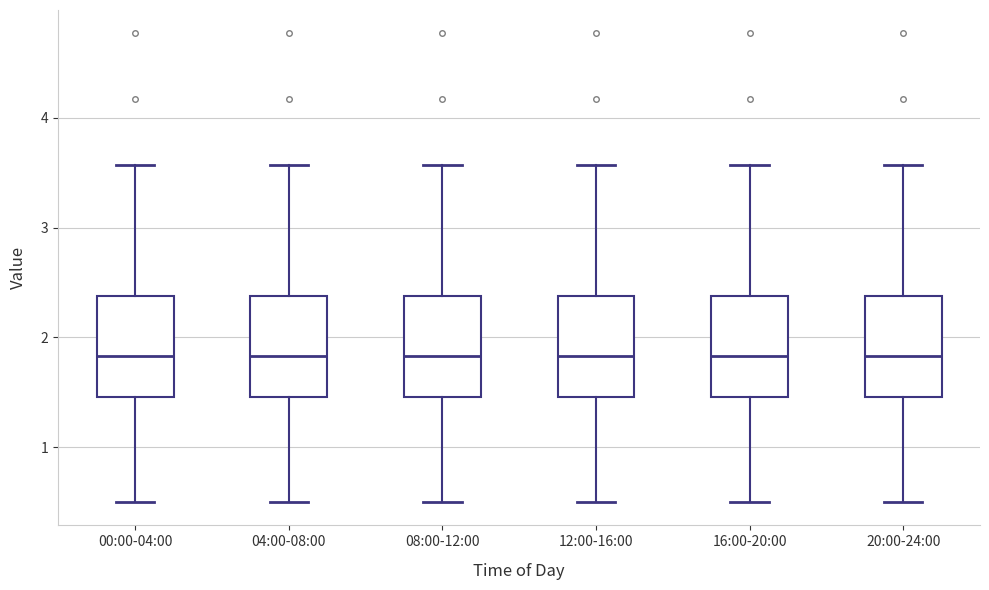

Reading left to right, read every box against the y-axis: the position of its median line, the range the box covers, and the ends of its whiskers. The values are not printed on the chart, so give them approximately, as read against the axis.

00:00-04:00: median 1.8, box 1.5 to 2.4, whiskers 0.5 to 3.6
04:00-08:00: median 1.8, box 1.5 to 2.4, whiskers 0.5 to 3.6
08:00-12:00: median 1.8, box 1.5 to 2.4, whiskers 0.5 to 3.6
12:00-16:00: median 1.8, box 1.5 to 2.4, whiskers 0.5 to 3.6
16:00-20:00: median 1.8, box 1.5 to 2.4, whiskers 0.5 to 3.6
20:00-24:00: median 1.8, box 1.5 to 2.4, whiskers 0.5 to 3.6